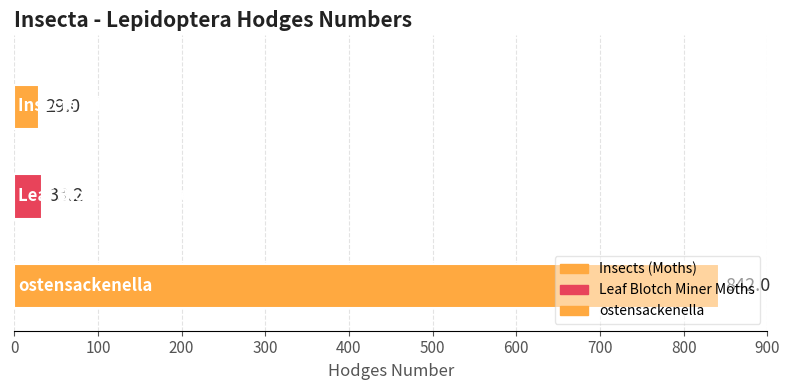

Where is the data nearest to the value 435?

Leaf Blotch Miner Moths